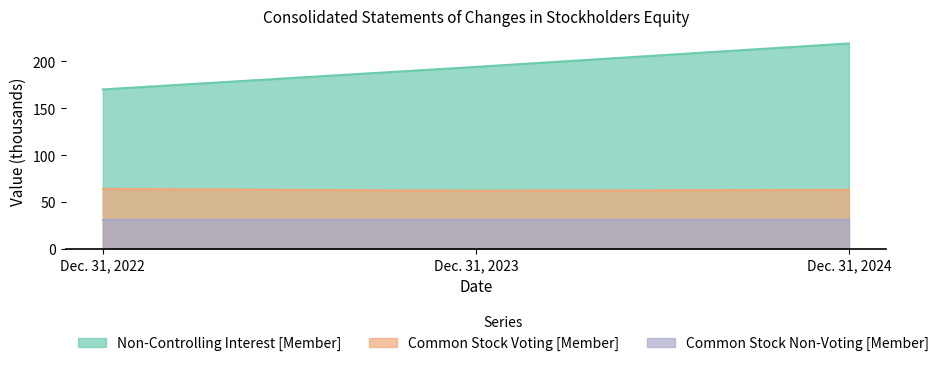

At which label does Common Stock Voting [Member] reach its peak?

Dec. 31, 2022